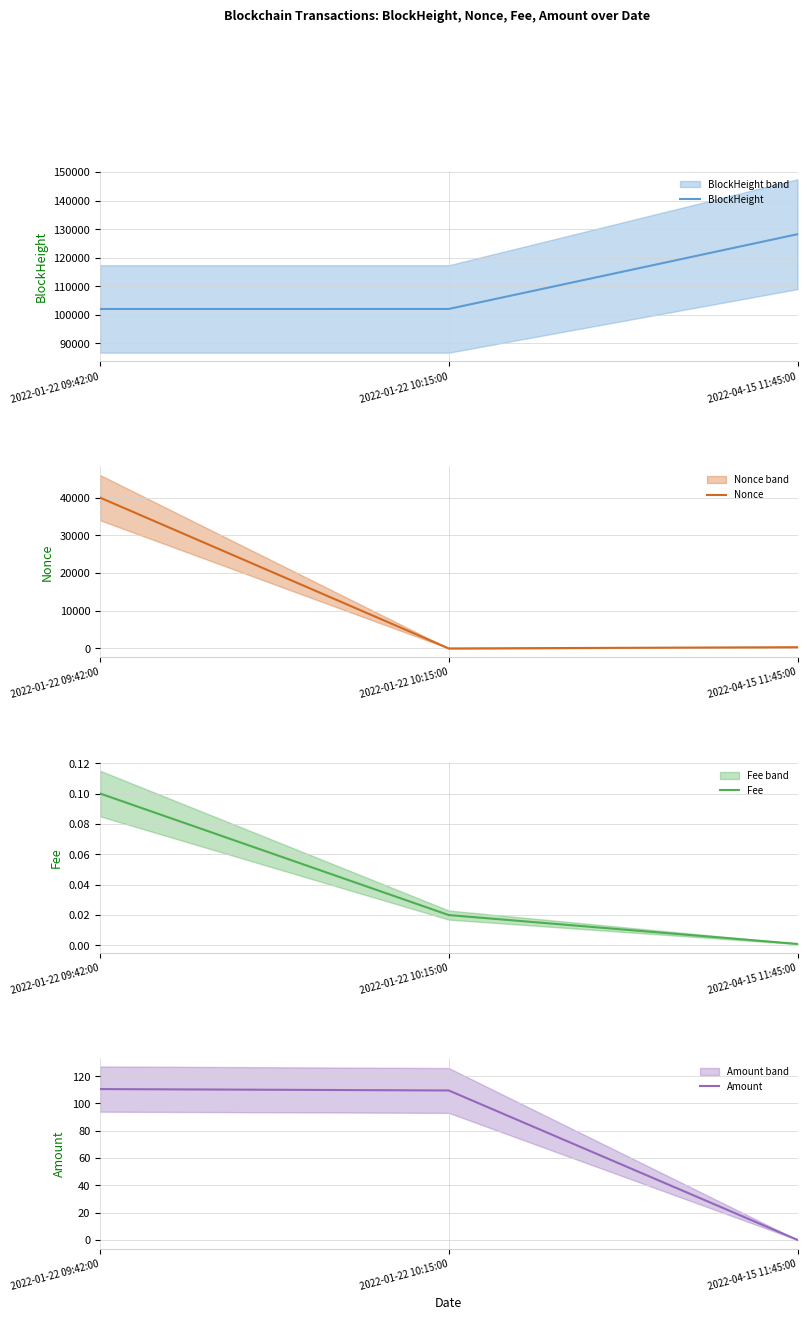

Rank the categories by Nonce value from lowest to highest.

2022-01-22 10:15:00, 2022-04-15 11:45:00, 2022-01-22 09:42:00